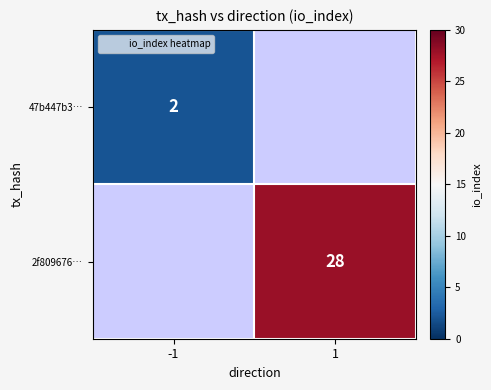

At how many categories does at least one series exceed 12?

1